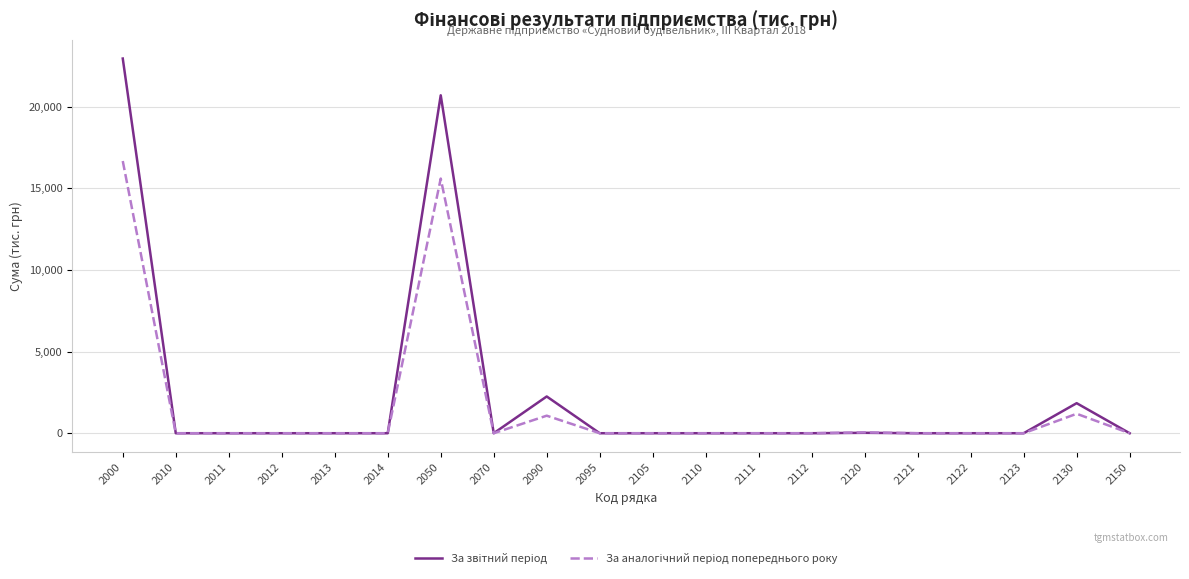

Which category has the highest value across all series?

2000